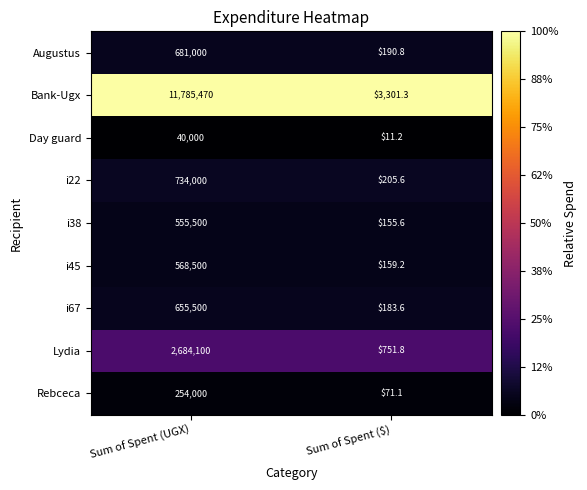

Count the number of data series in this chart.

9